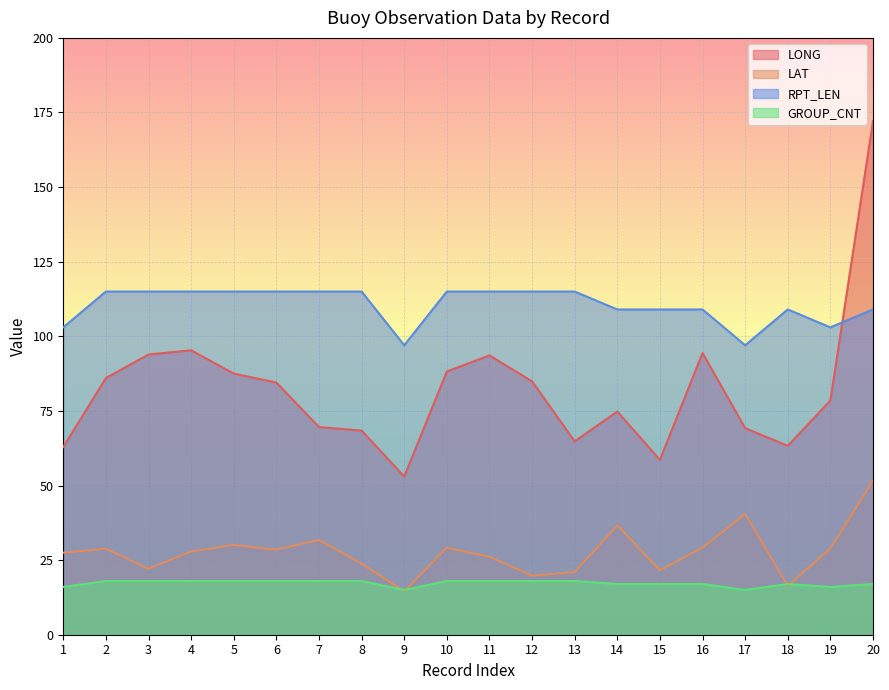

Reading left to right, transcribe all the data shown in this chart.

LONG: 1=62.9	2=86.0	3=93.9	4=95.3	5=87.5	6=84.5	7=69.6	8=68.4	9=53.0	10=88.2	11=93.6	12=84.9	13=64.8	14=74.8	15=58.6	16=94.4	17=69.2	18=63.3	19=78.5	20=172.1
LAT: 1=27.5	2=28.8	3=22.1	4=27.9	5=30.1	6=28.5	7=31.8	8=23.8	9=14.6	10=29.2	11=26.1	12=19.8	13=21.0	14=36.6	15=21.6	16=29.2	17=40.5	18=16.4	19=28.9	20=51.7
RPT_LEN: 1=103.0	2=115.0	3=115.0	4=115.0	5=115.0	6=115.0	7=115.0	8=115.0	9=97.0	10=115.0	11=115.0	12=115.0	13=115.0	14=109.0	15=109.0	16=109.0	17=97.0	18=109.0	19=103.0	20=109.0
GROUP_CNT: 1=16.0	2=18.0	3=18.0	4=18.0	5=18.0	6=18.0	7=18.0	8=18.0	9=15.0	10=18.0	11=18.0	12=18.0	13=18.0	14=17.0	15=17.0	16=17.0	17=15.0	18=17.0	19=16.0	20=17.0